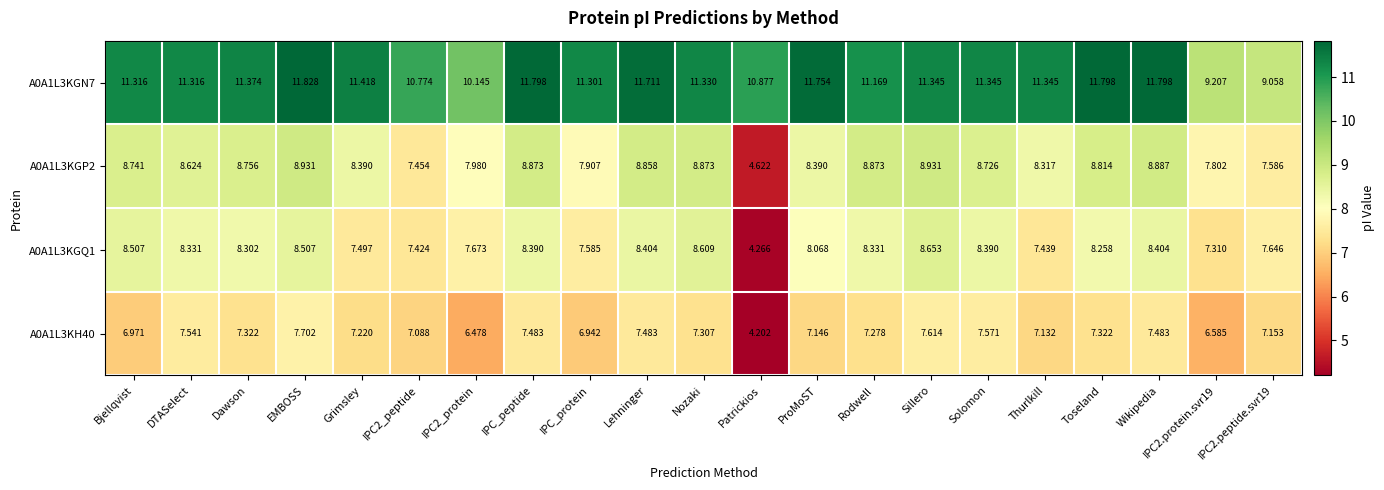

At which category is the sum across all series the highest?

EMBOSS